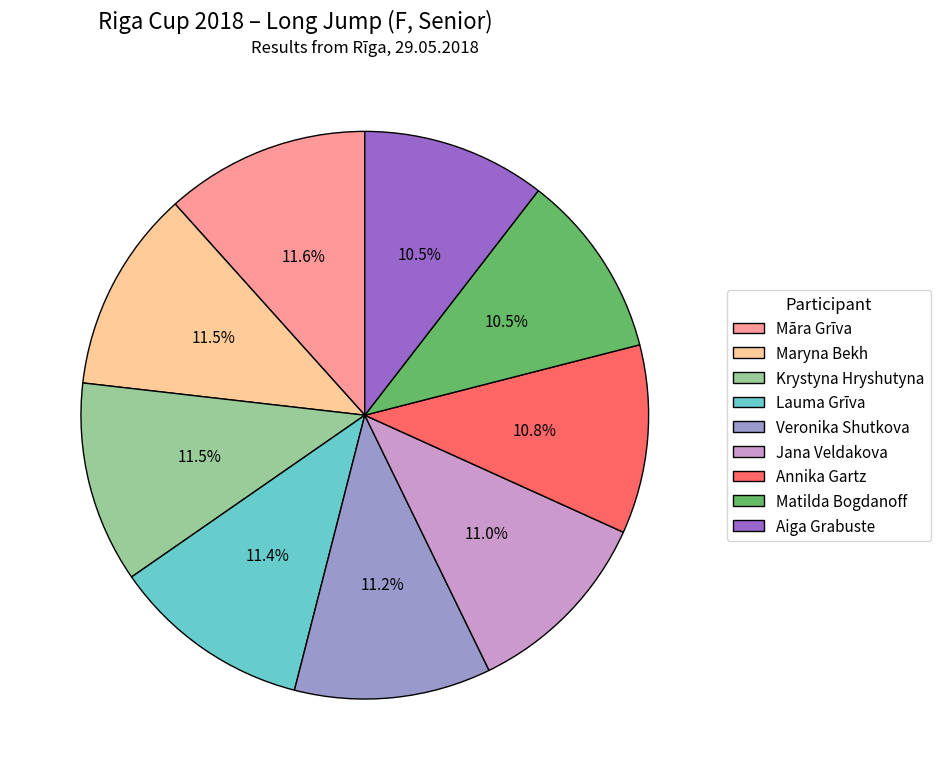

Approximately how many times larger is the value at Jana Veldakova compared to Annika Gartz?

1.0